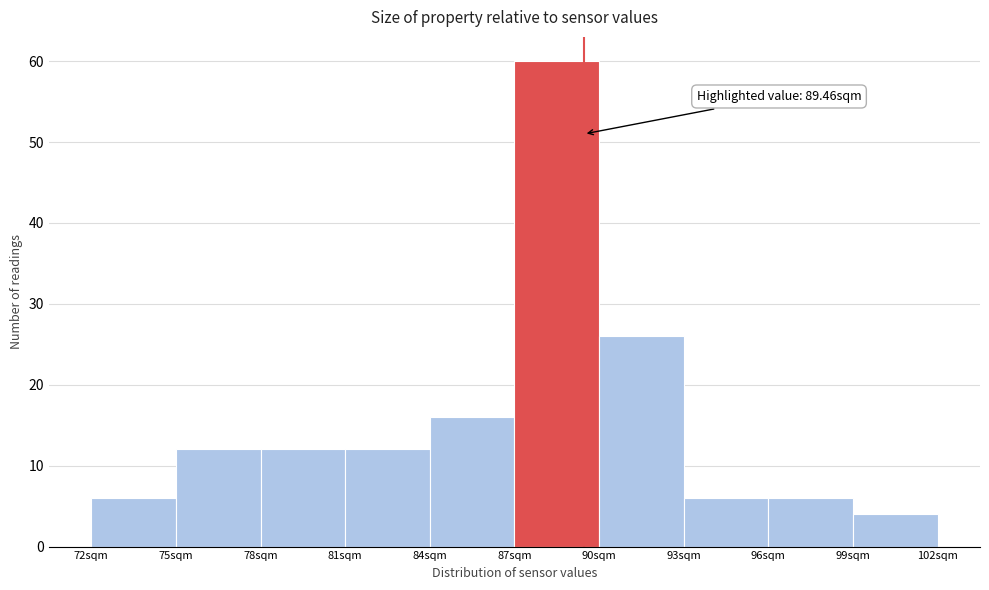

Which range on the x-axis has the tallest bar?

87 to 90